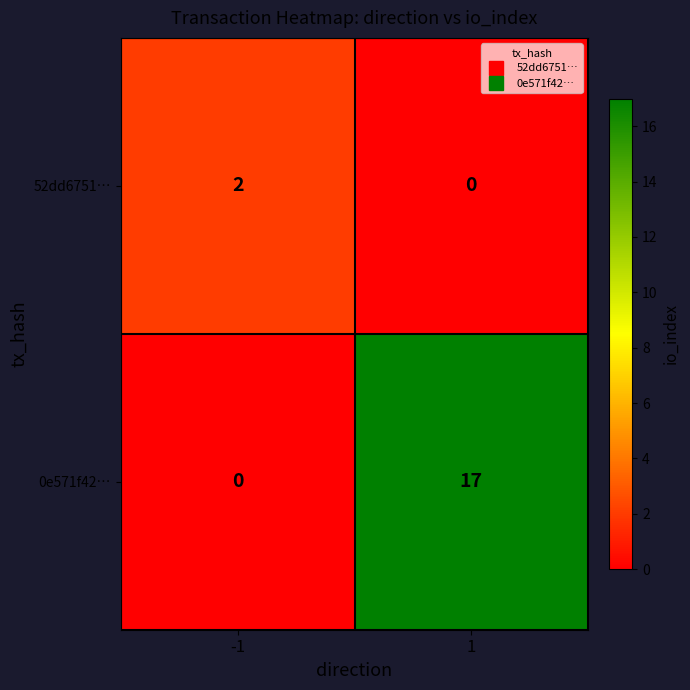

Which series has the largest range (max minus min)?

0e571f42…